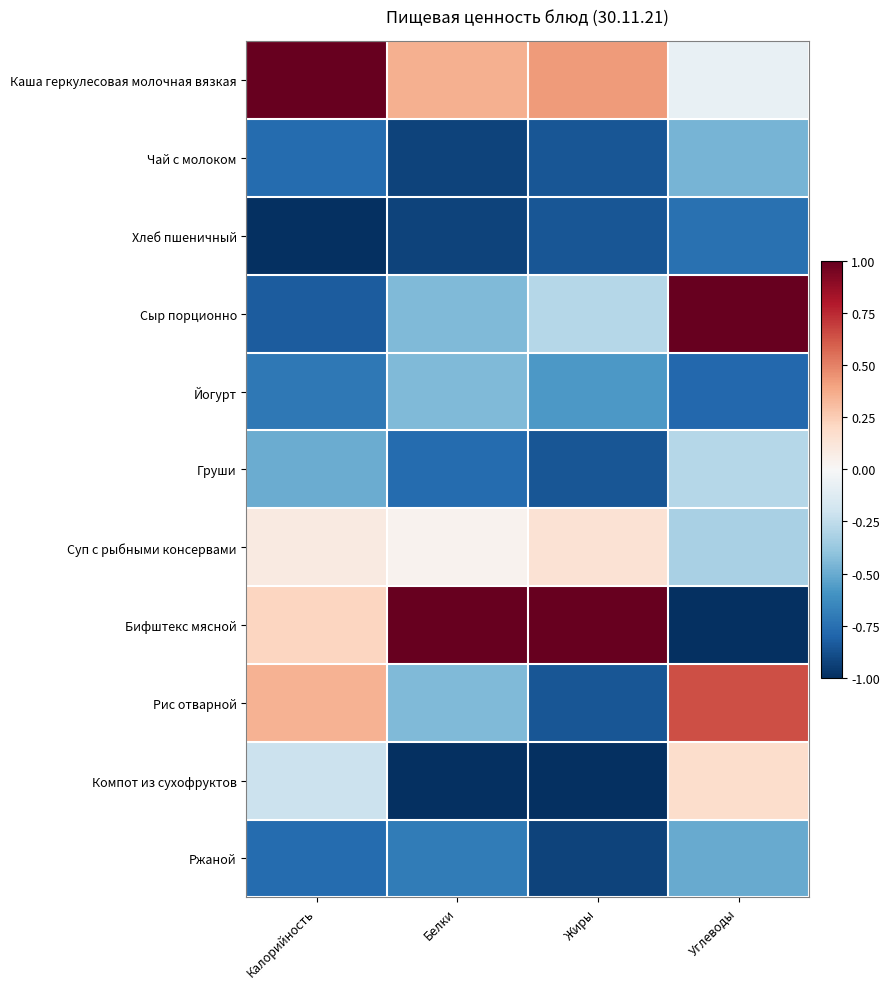

Rank the series at Жиры from lowest to highest value.

Компот из сухофруктов, Ржаной, Чай с молоком, Хлеб пшеничный, Груши, Рис отварной, Йогурт, Сыр порционно, Суп с рыбными консервами, Каша геркулесовая молочная вязкая, Бифштекс мясной